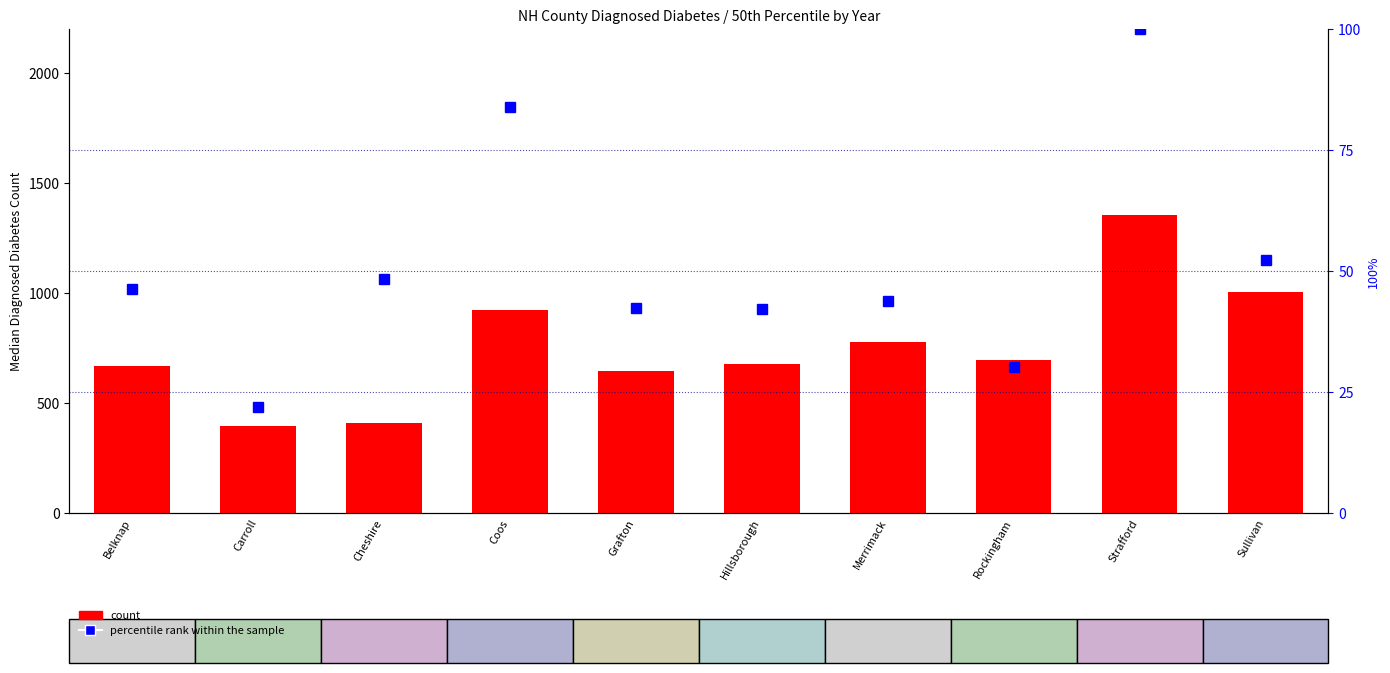

What value does the count series have at Grafton?

645.0